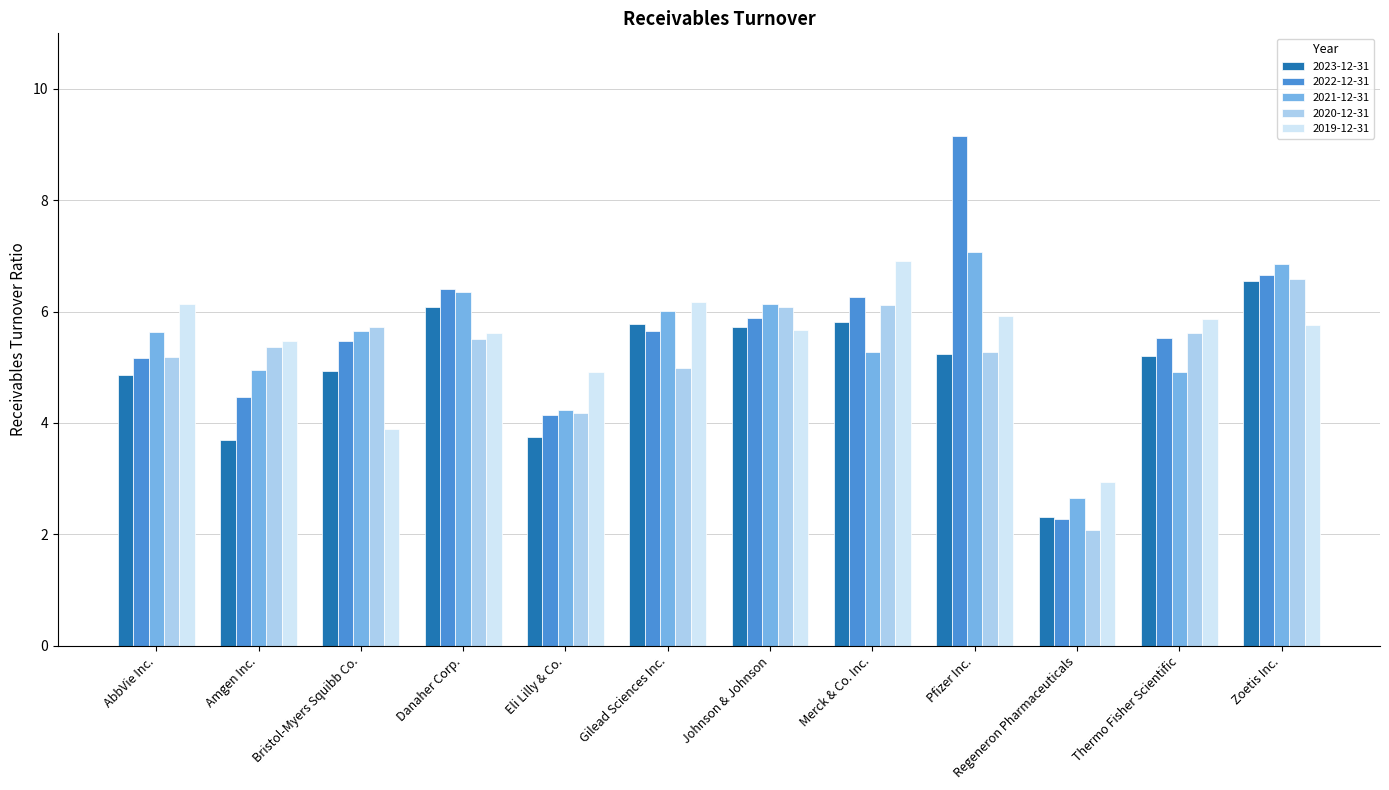

What is the total value across all series at Johnson & Johnson?

29.5